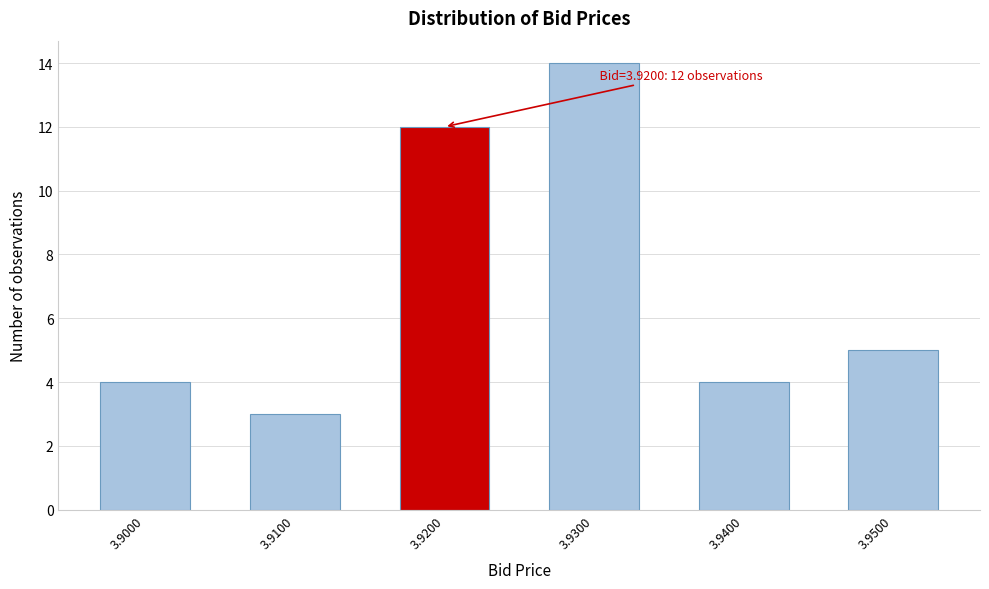

Reading left to right, transcribe all the data shown in this chart.

3.9000=4	3.9100=3	3.9200=12	3.9300=14	3.9400=4	3.9500=5